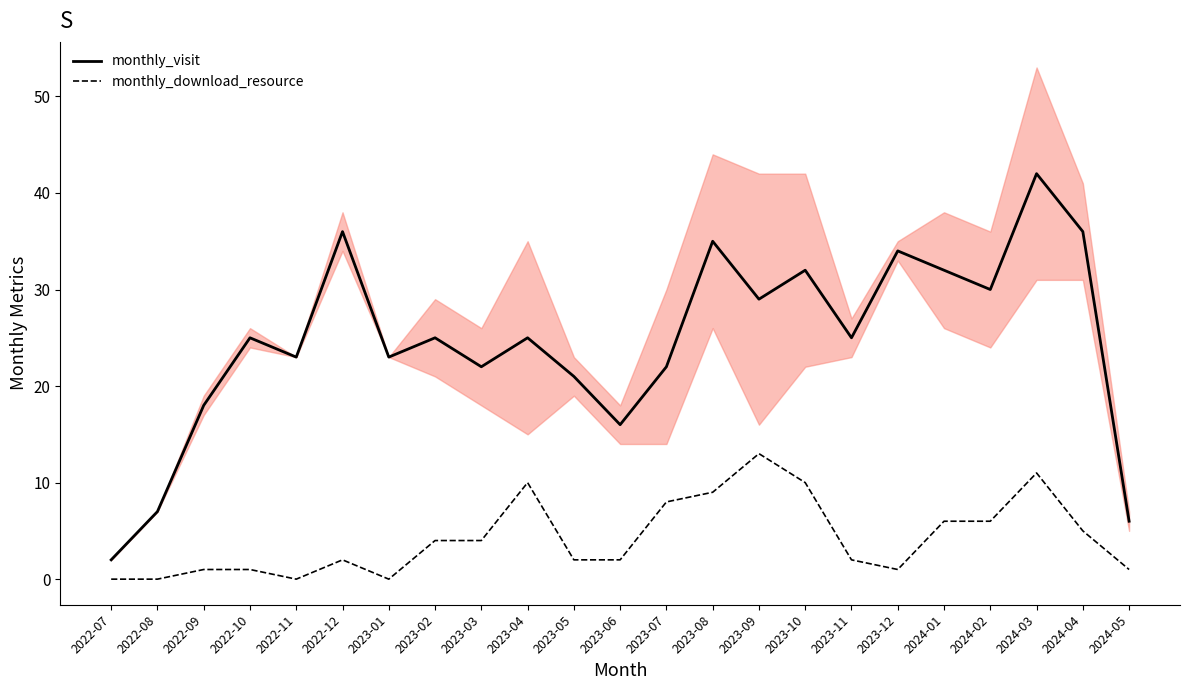

Is the value of monthly_download_resource at 2023-10 greater than the value of monthly_visit at 2022-11?

No